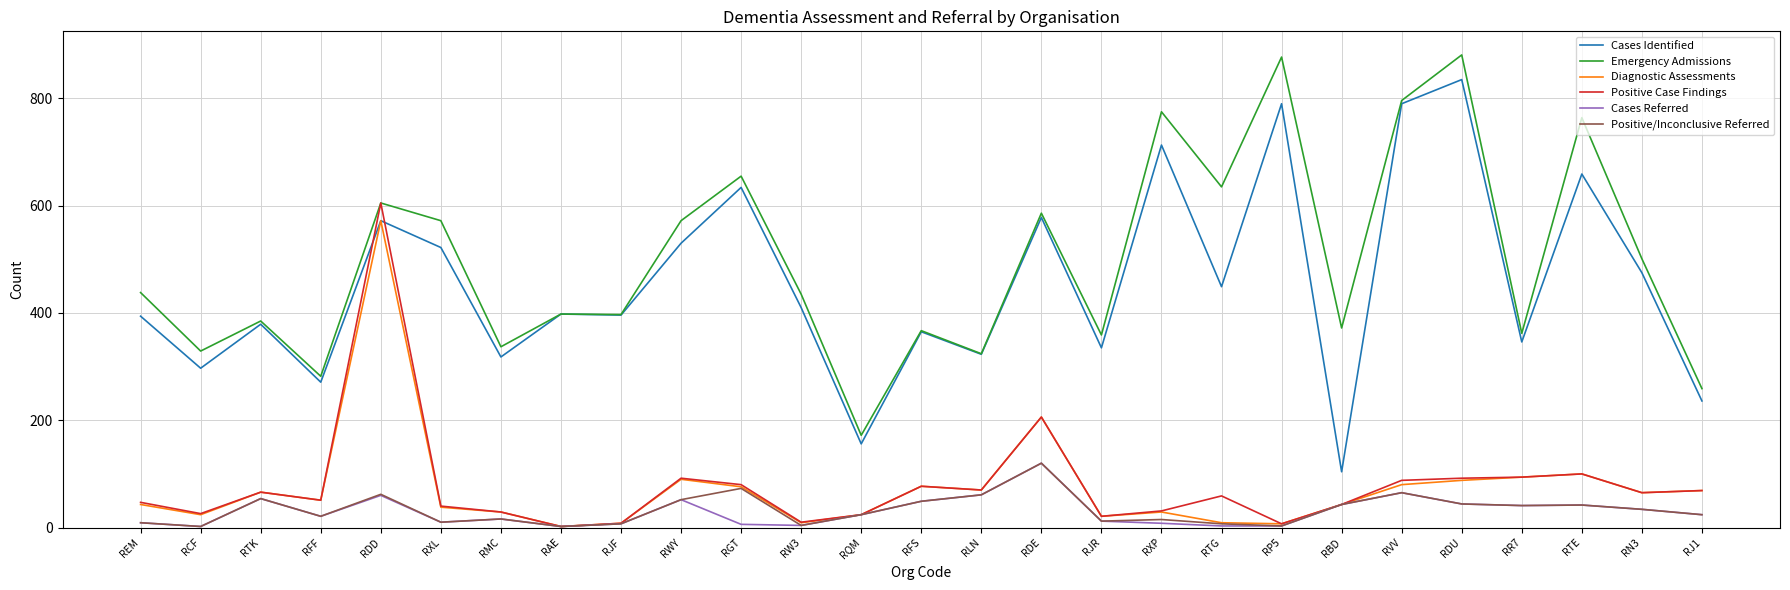

Is the value of Cases Identified at RXL greater than the value of Cases Referred at RR7?

Yes